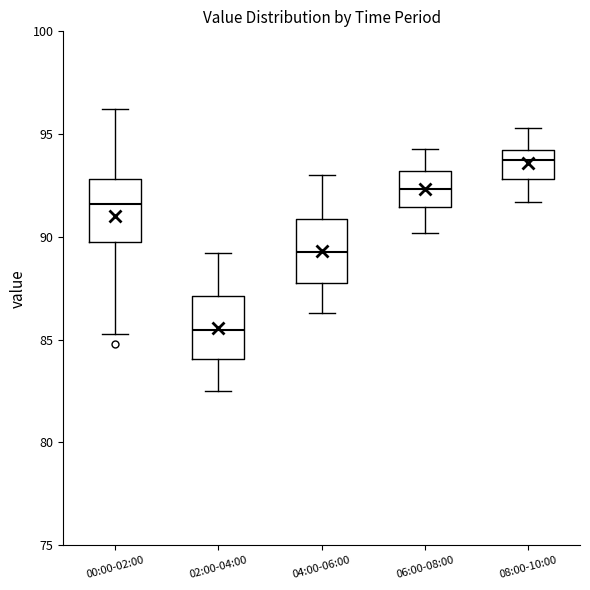

Where does the lower whisker of the box for 08:00-10:00 end on the y-axis? The values are not printed on the chart, so give them approximately, as read against the axis.

91.5